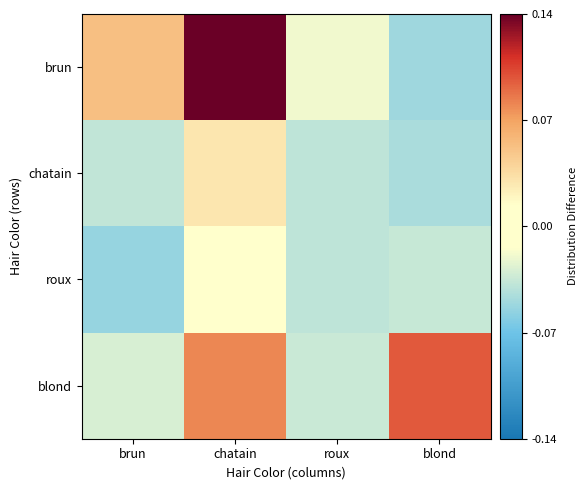

Between blond and brun, which is larger?

brun